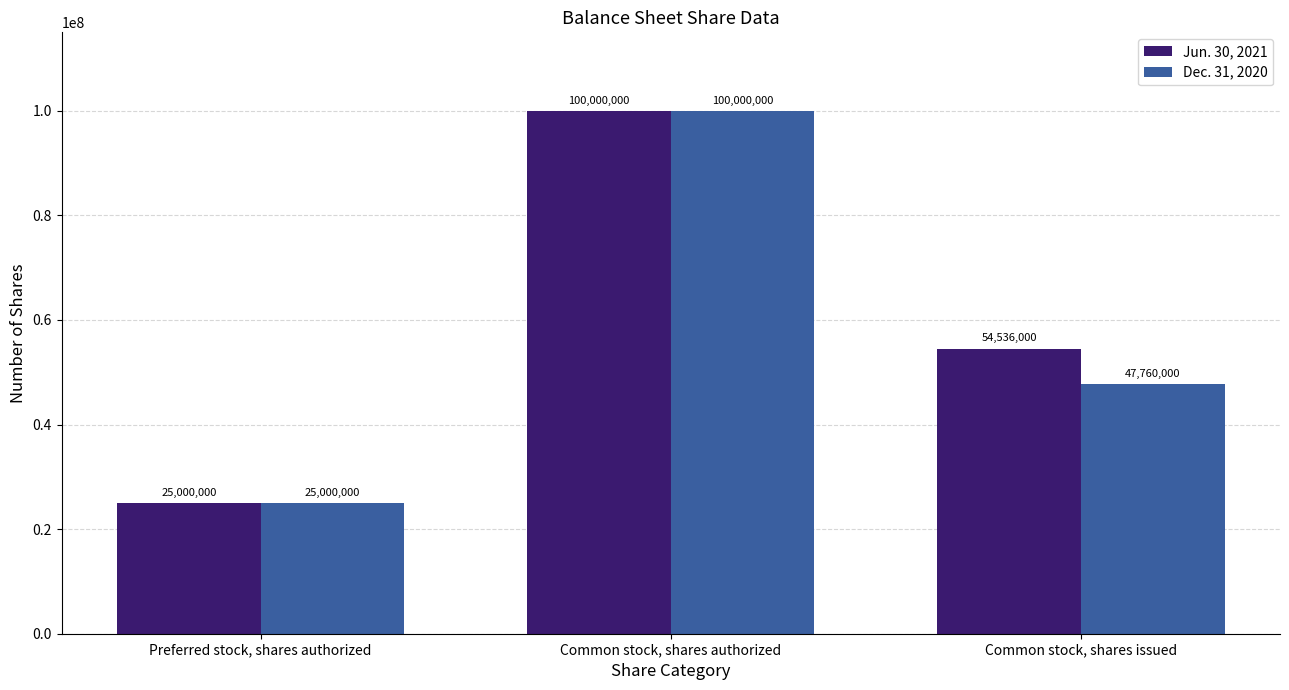

Rank the categories by Jun. 30, 2021 value from lowest to highest.

Preferred stock, shares authorized, Common stock, shares issued, Common stock, shares authorized